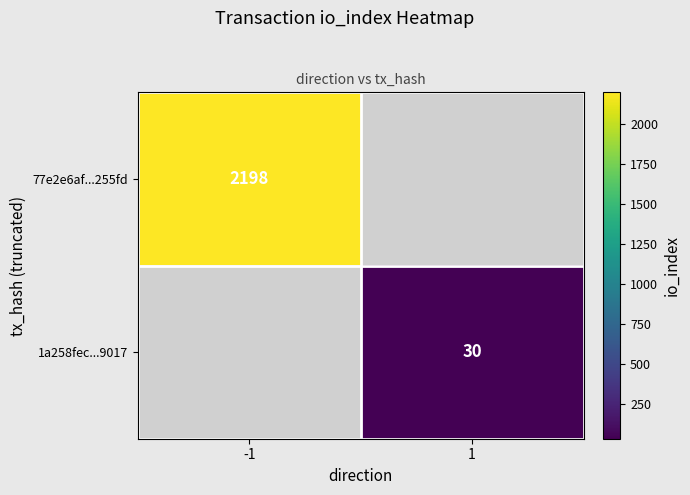

Is the value of 1a258fec...9017 at 1 greater than the value of 77e2e6af...255fd at -1?

No